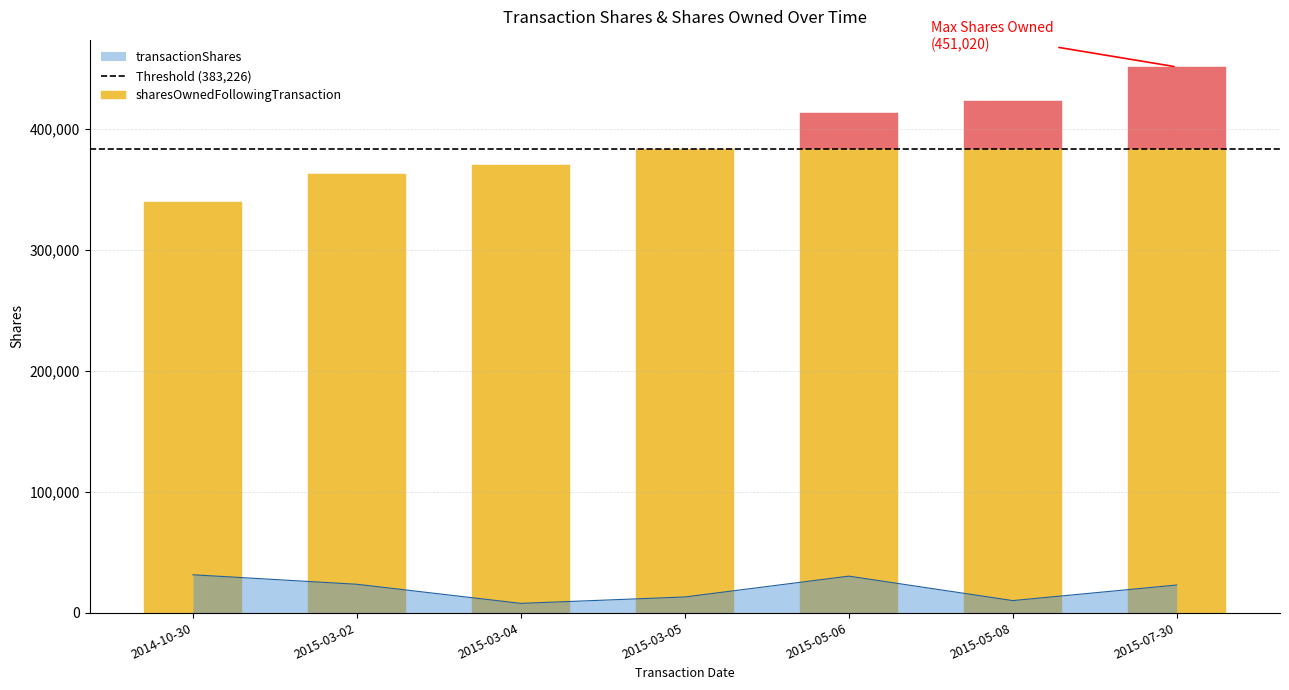

Which label corresponds to the smallest value in the chart?

2015-03-04